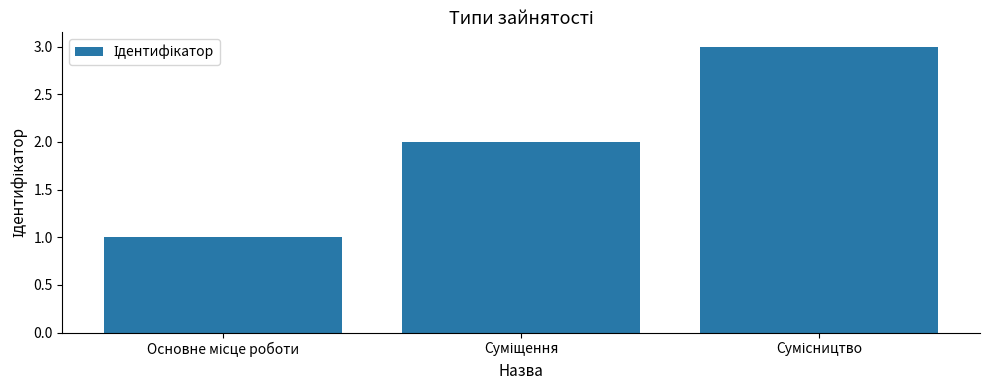

What is the maximum value shown in the chart?

3